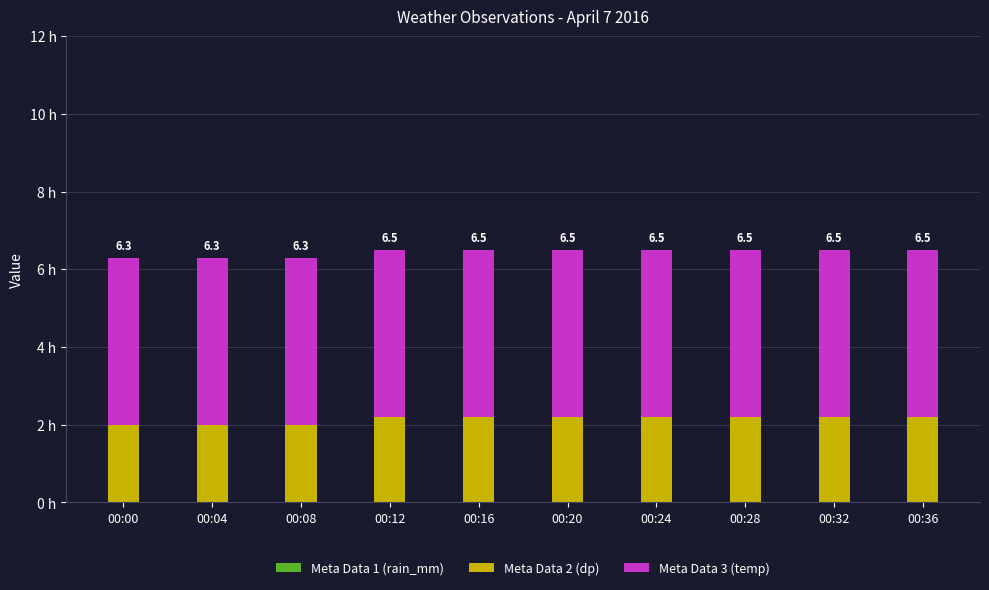

Which series has the widest spread of values?

Meta Data 2 (dp)